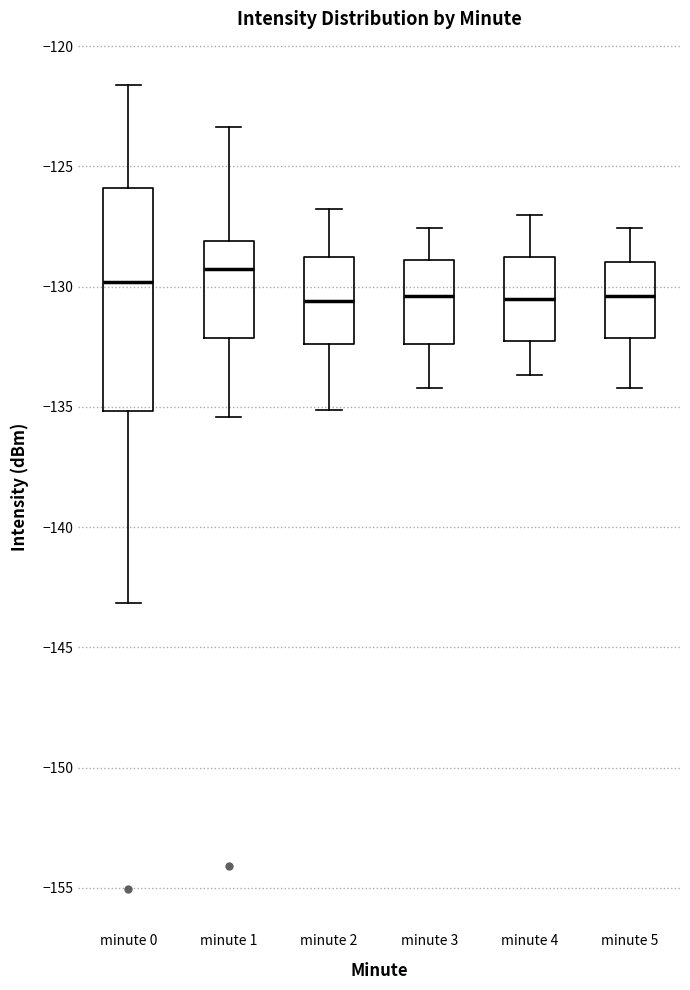

Reading left to right, read every box against the y-axis: the position of its median line, the range the box covers, and the ends of its whiskers. The values are not printed on the chart, so give them approximately, as read against the axis.

minute 0: median -130.0, box -135.0 to -126.0, whiskers -143.0 to -121.5
minute 1: median -129.5, box -132.0 to -128.0, whiskers -135.5 to -123.5
minute 2: median -130.5, box -132.5 to -129.0, whiskers -135.0 to -127.0
minute 3: median -130.5, box -132.5 to -129.0, whiskers -134.0 to -127.5
minute 4: median -130.5, box -132.5 to -129.0, whiskers -133.5 to -127.0
minute 5: median -130.5, box -132.0 to -129.0, whiskers -134.0 to -127.5